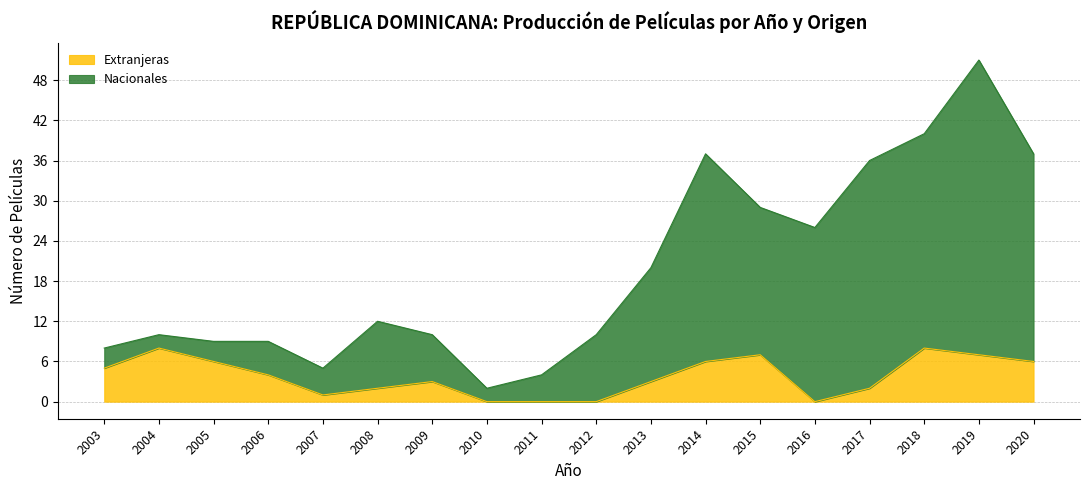

Rank the series by their average value, from lowest to highest.

Extranjeras, Nacionales